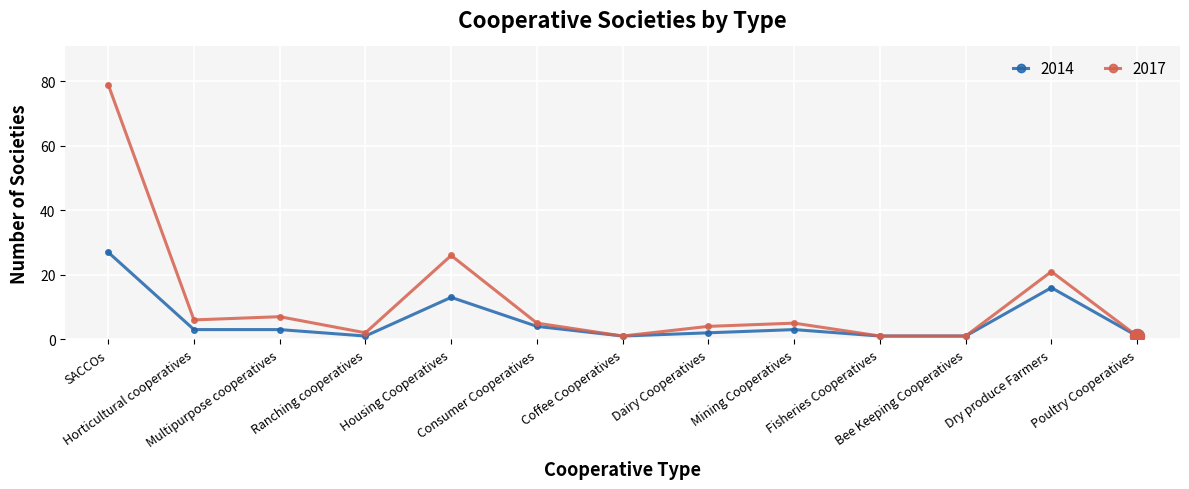

Reading right to left, what are all the values shown in this chart?

2014: 1	16	1	1	3	2	1	4	13	1	3	3	27
2017: 1	21	1	1	5	4	1	5	26	2	7	6	79